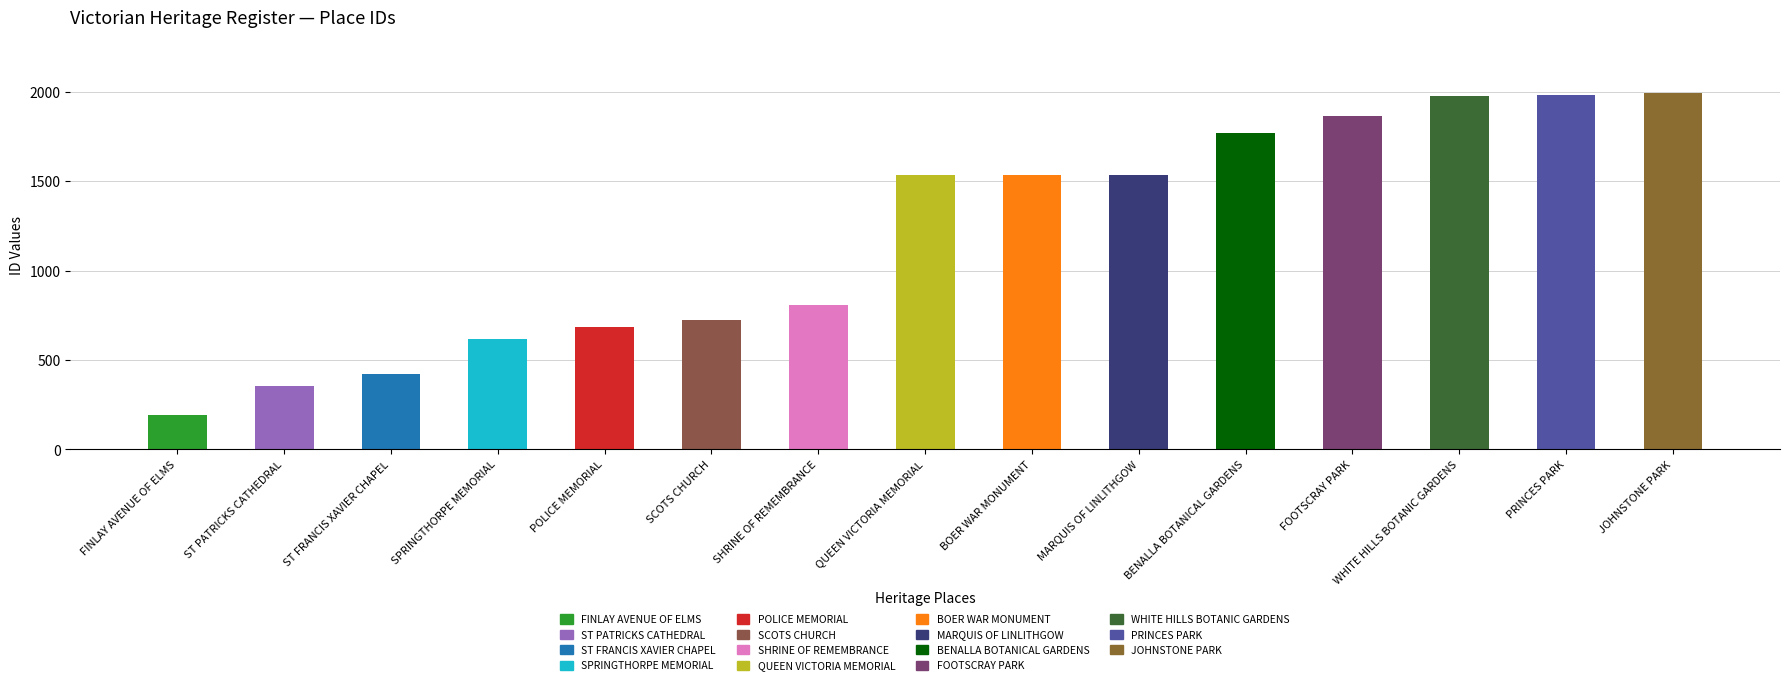

Reading left to right, extract all data points from this chart.

FINLAY AVENUE OF ELMS=194	ST PATRICKS CATHEDRAL=355	ST FRANCIS XAVIER CHAPEL=421	SPRINGTHORPE MEMORIAL=617	POLICE MEMORIAL=686	SCOTS CHURCH=722	SHRINE OF REMEMBRANCE=806	QUEEN VICTORIA MEMORIAL=1535	BOER WAR MONUMENT=1536	MARQUIS OF LINLITHGOW=1537	BENALLA BOTANICAL GARDENS=1772	FOOTSCRAY PARK=1868	WHITE HILLS BOTANIC GARDENS=1978	PRINCES PARK=1982	JOHNSTONE PARK=1992